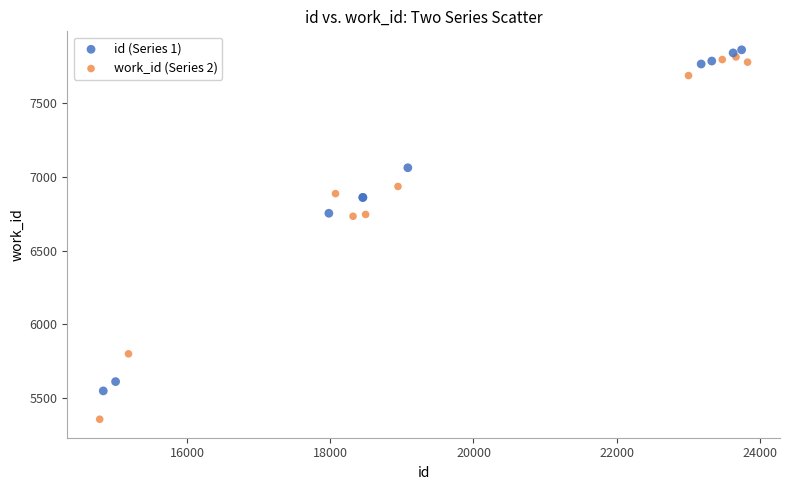

Which series reaches the minimum Y coordinate?

work_id (Series 2)